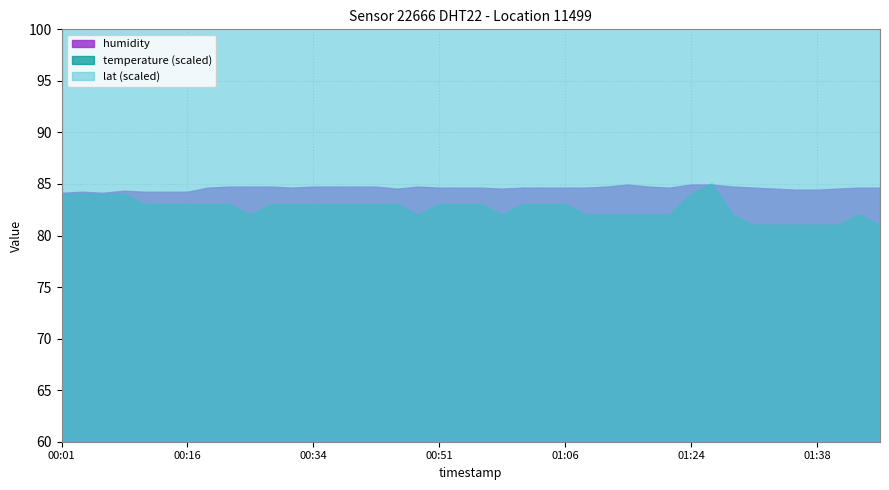

Which category has the lowest value across all series?

2023-03-01T01:31:35